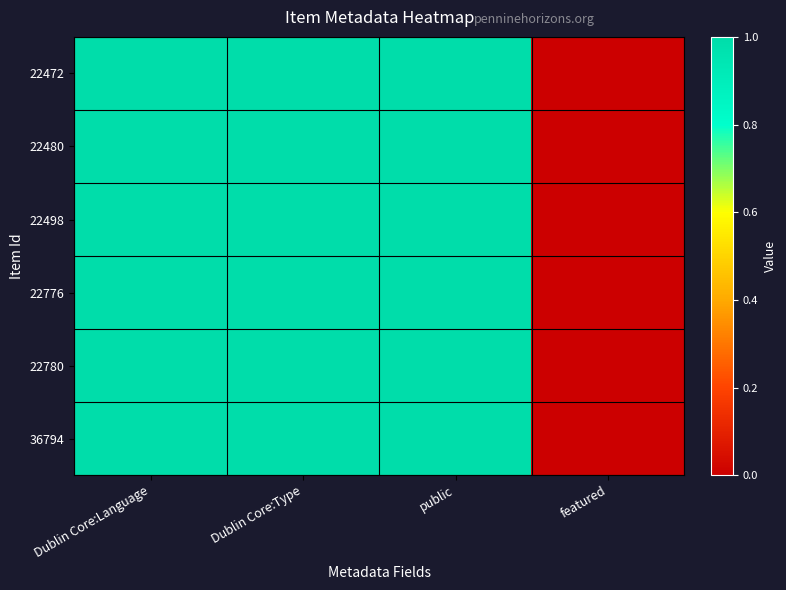

At which category does the chart reach its minimum across all series?

featured